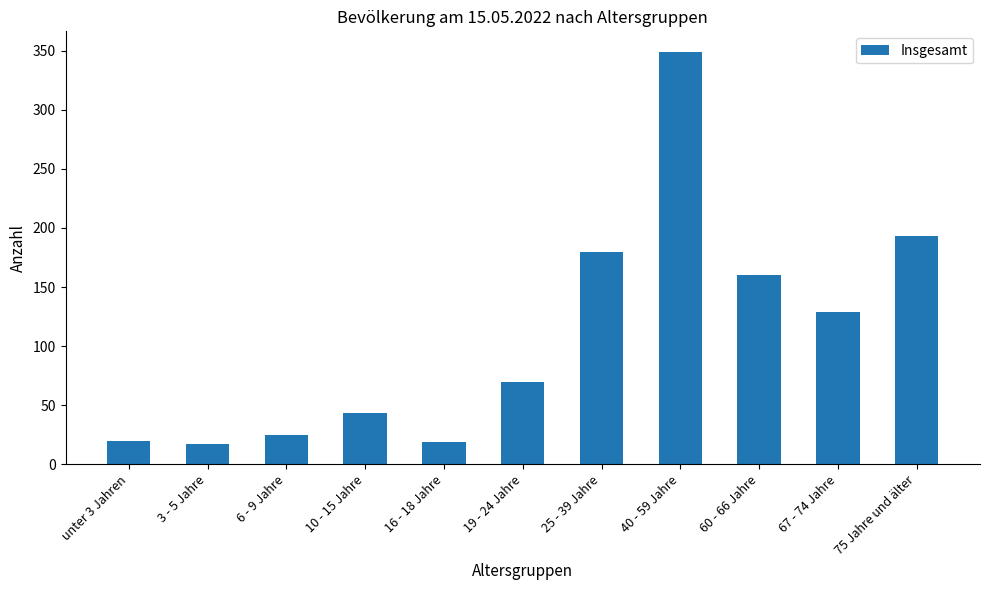

What is the average value?

110